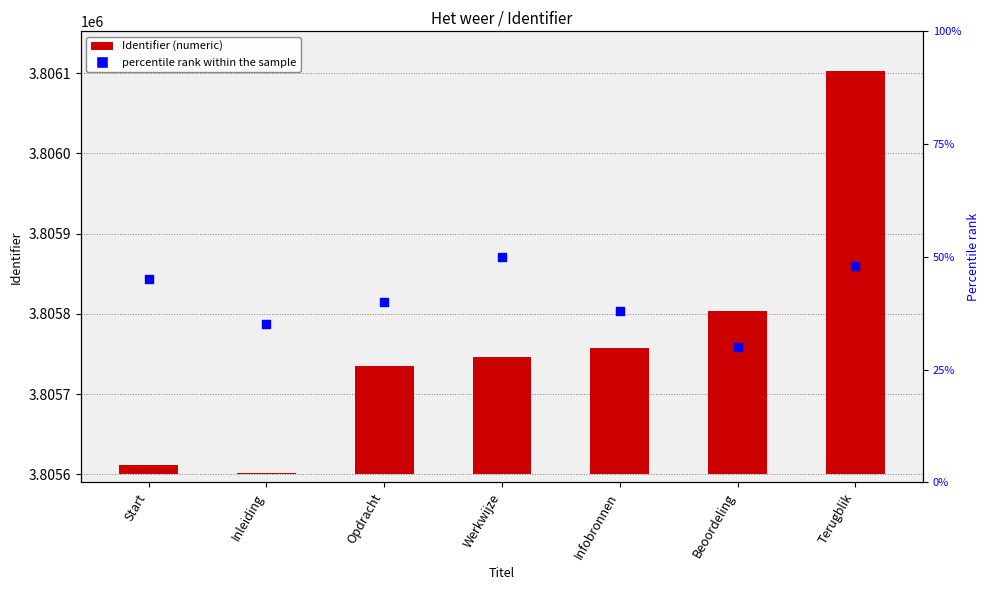

At which category is the sum across all series the highest?

Terugblik